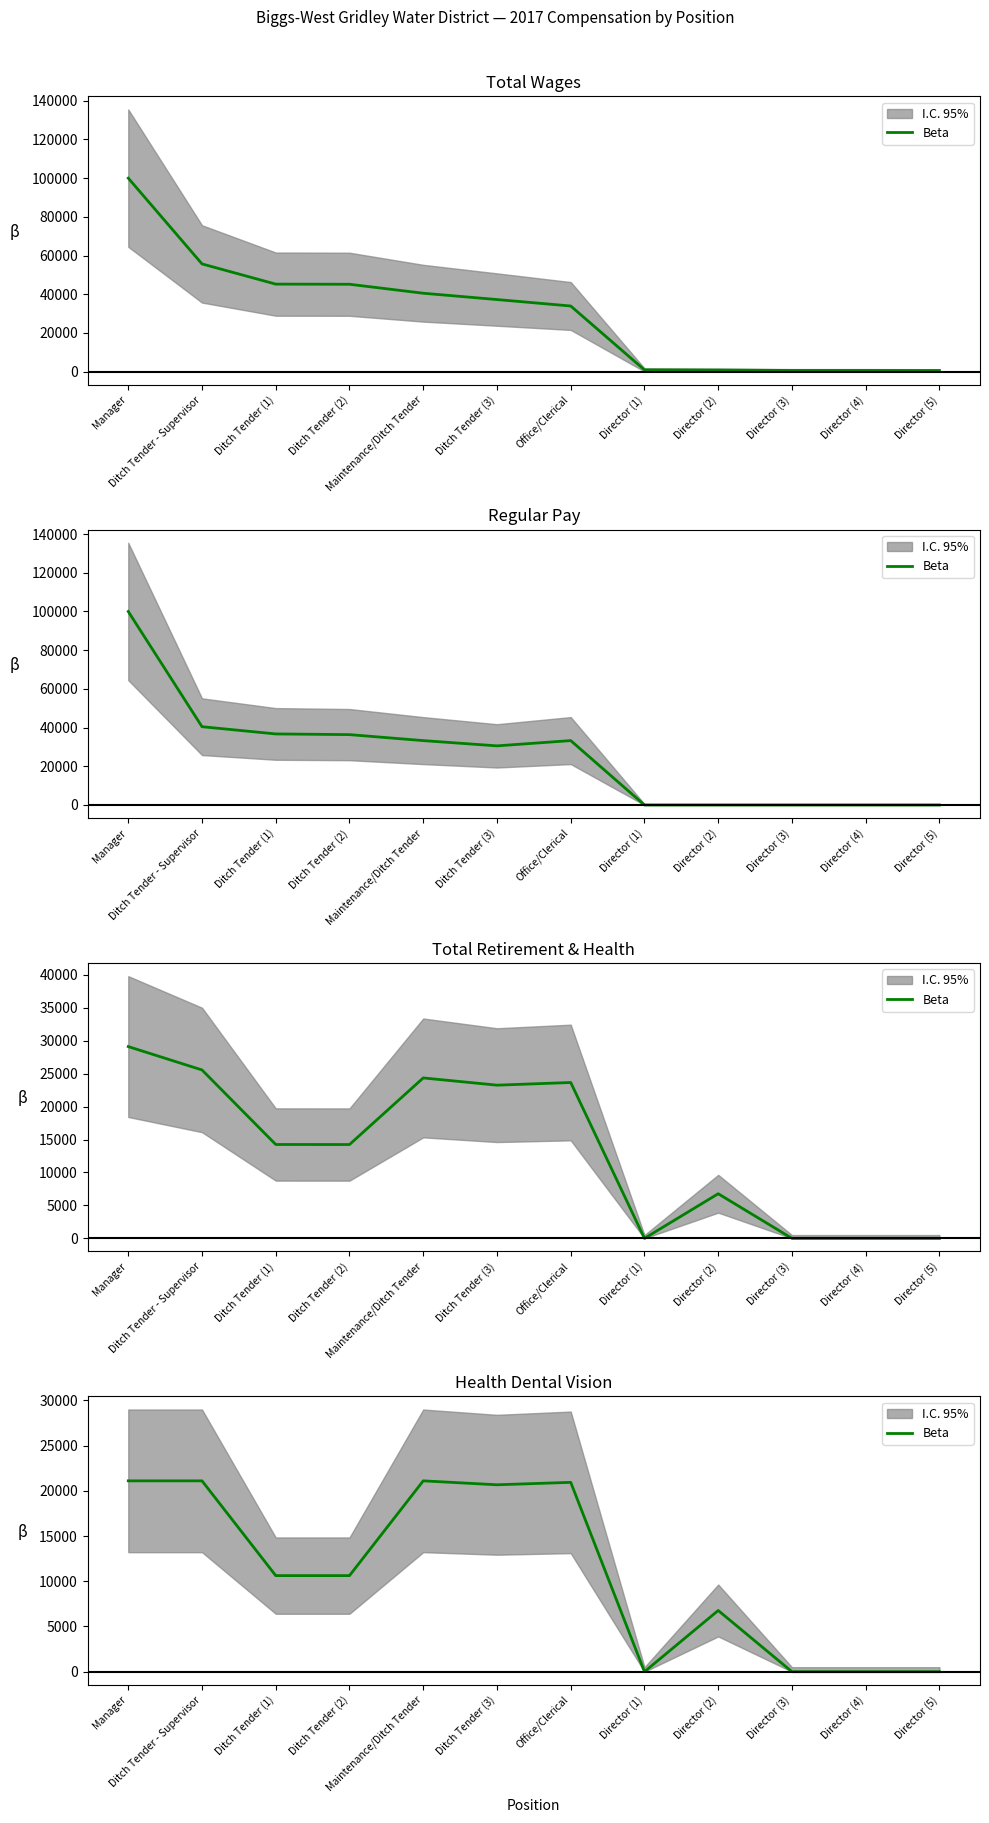

Which has a higher value, Ditch Tender (2) or Maintenance/Ditch Tender?

Maintenance/Ditch Tender